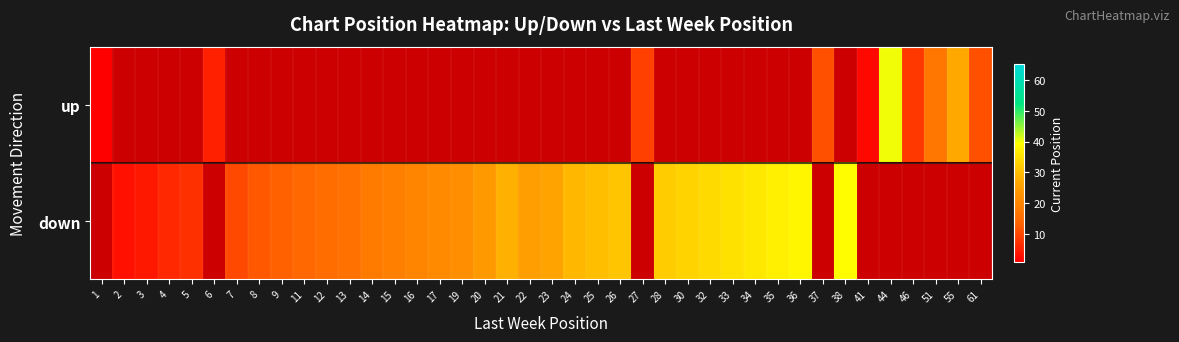

Between 1 and 55, which is larger?

55